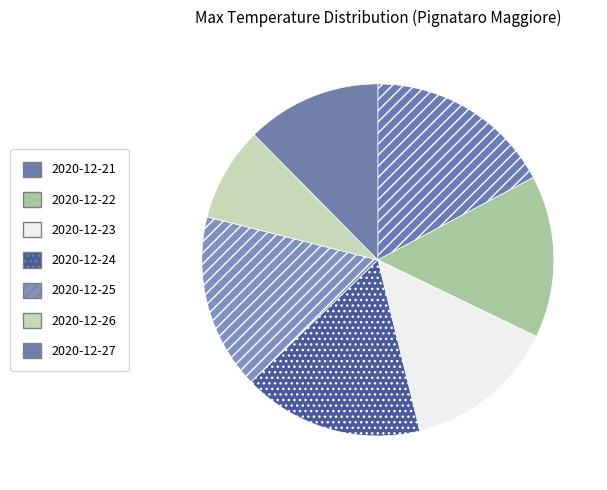

Does 2020-12-21 account for over 50% of the chart?

No